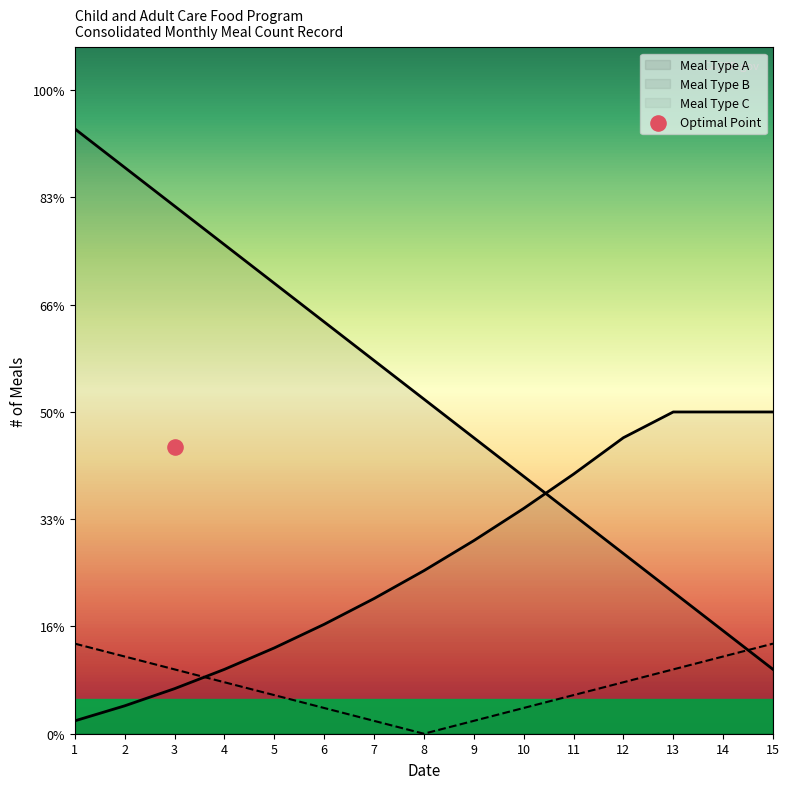

Which series contains the lowest Y value?

Meal Type B